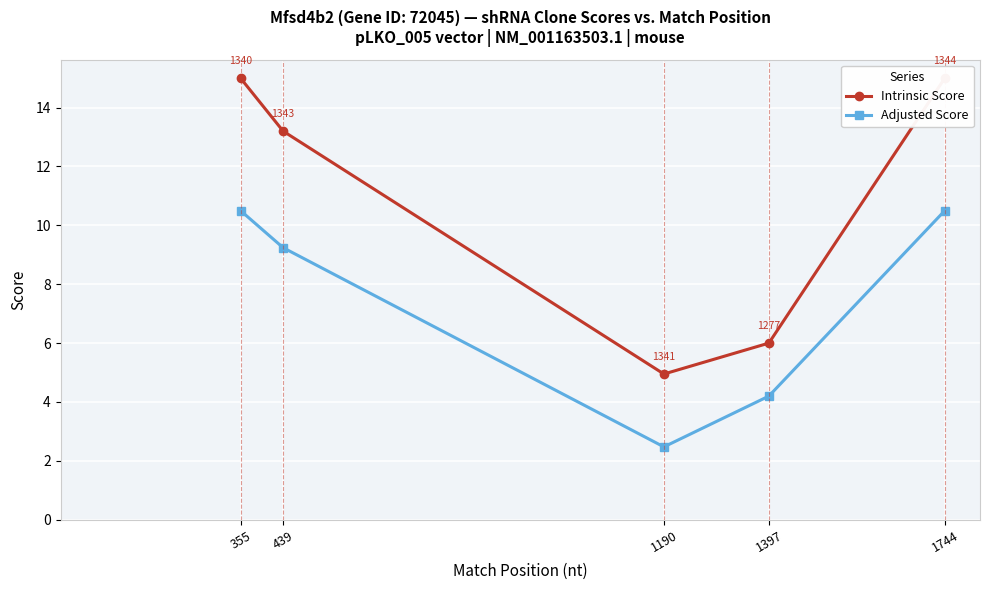

True or false: Adjusted Score and Intrinsic Score cross at least once.

False